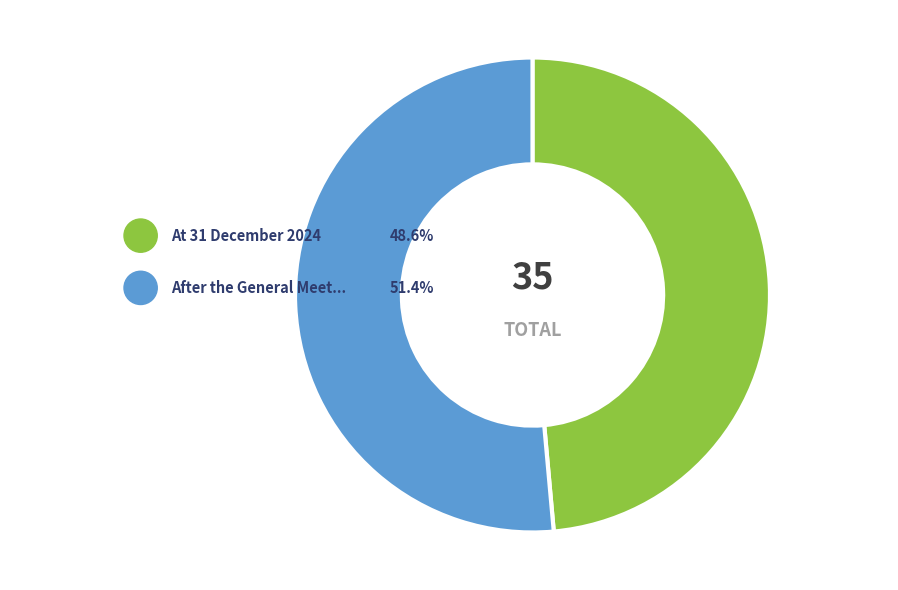

What percentage is the At 31 December 2024 slice, to the nearest percent?

49%